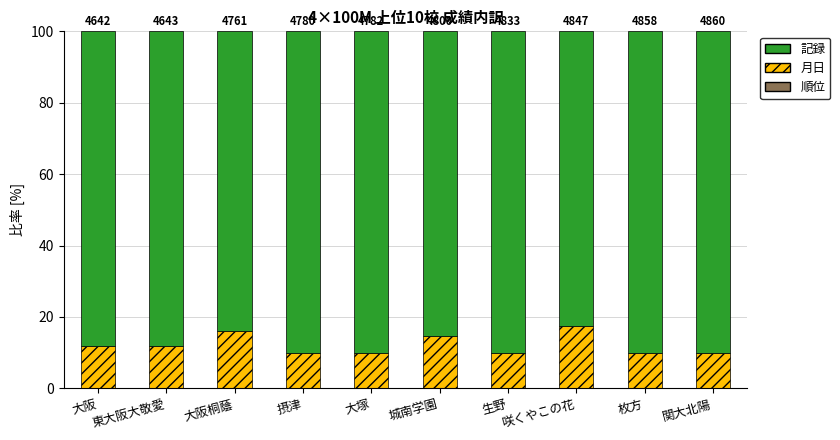

Count the number of categories in the chart.

10